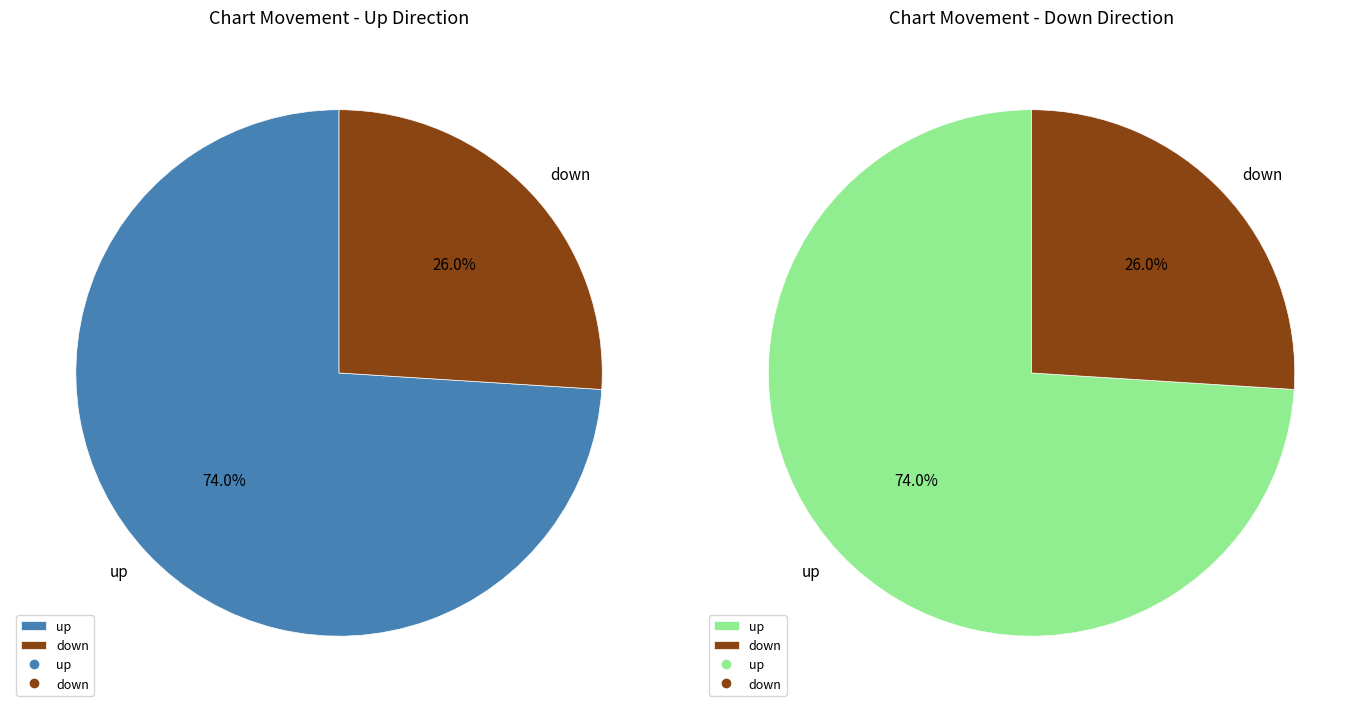

True or false: down accounts for 26% of the total.

True